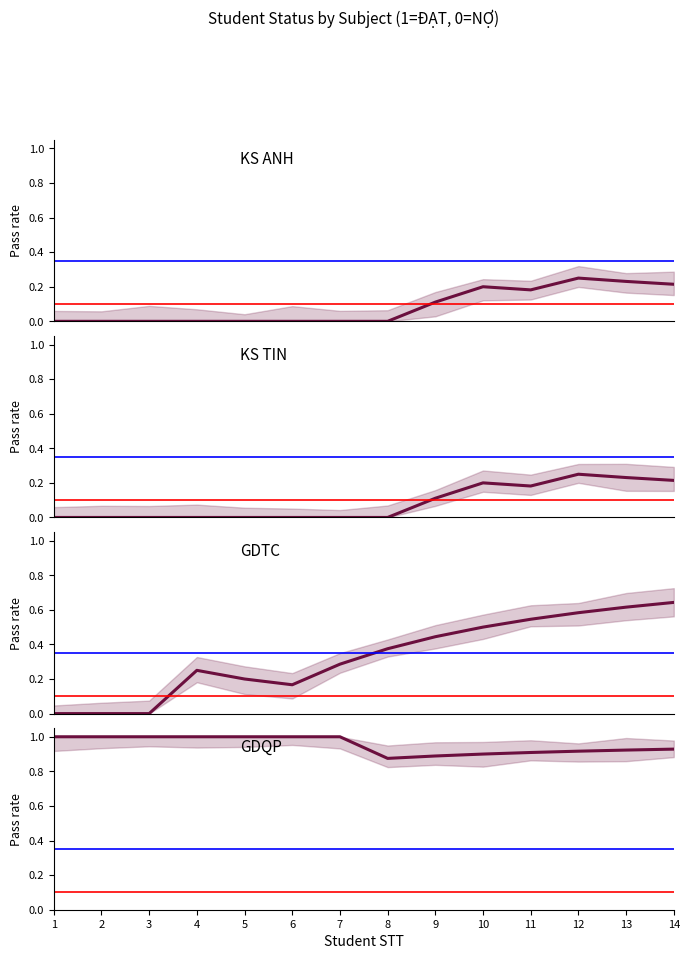

What is the total value across all series at 8?

1.2